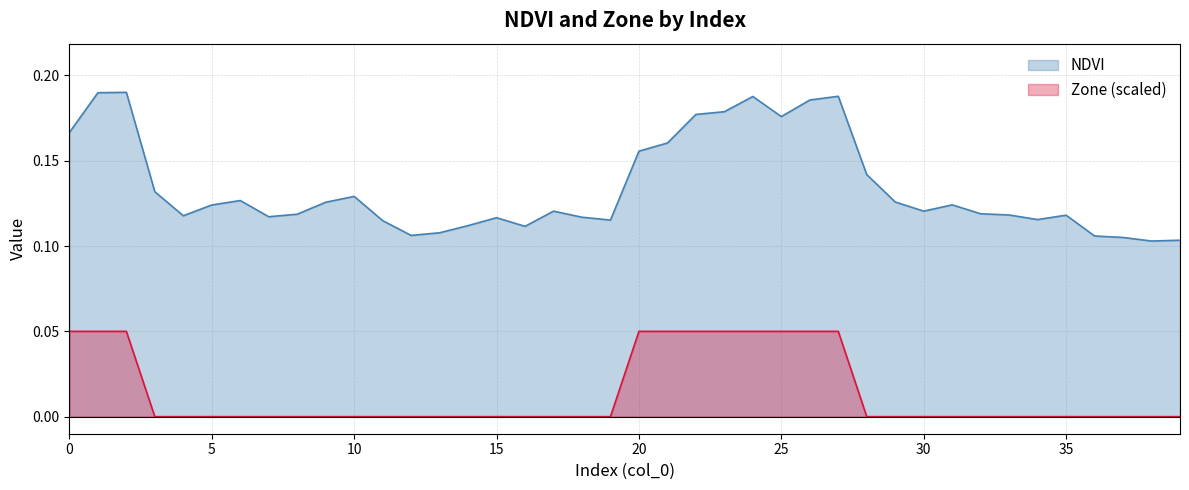

What is the total value across all series at 23?

0.2